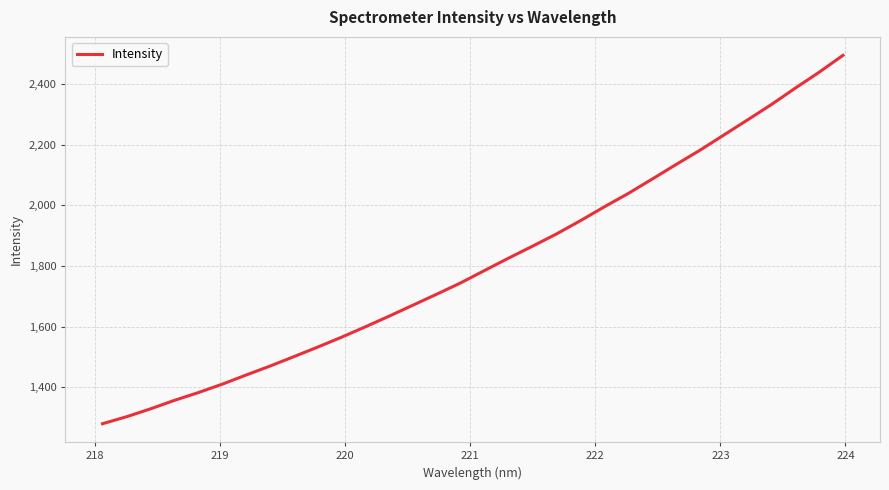

What is the difference between the maximum and minimum values?

1213.9